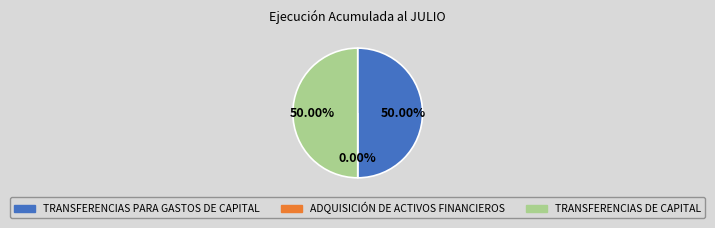

Does TRANSFERENCIAS DE CAPITAL represent more than half of the total?

No